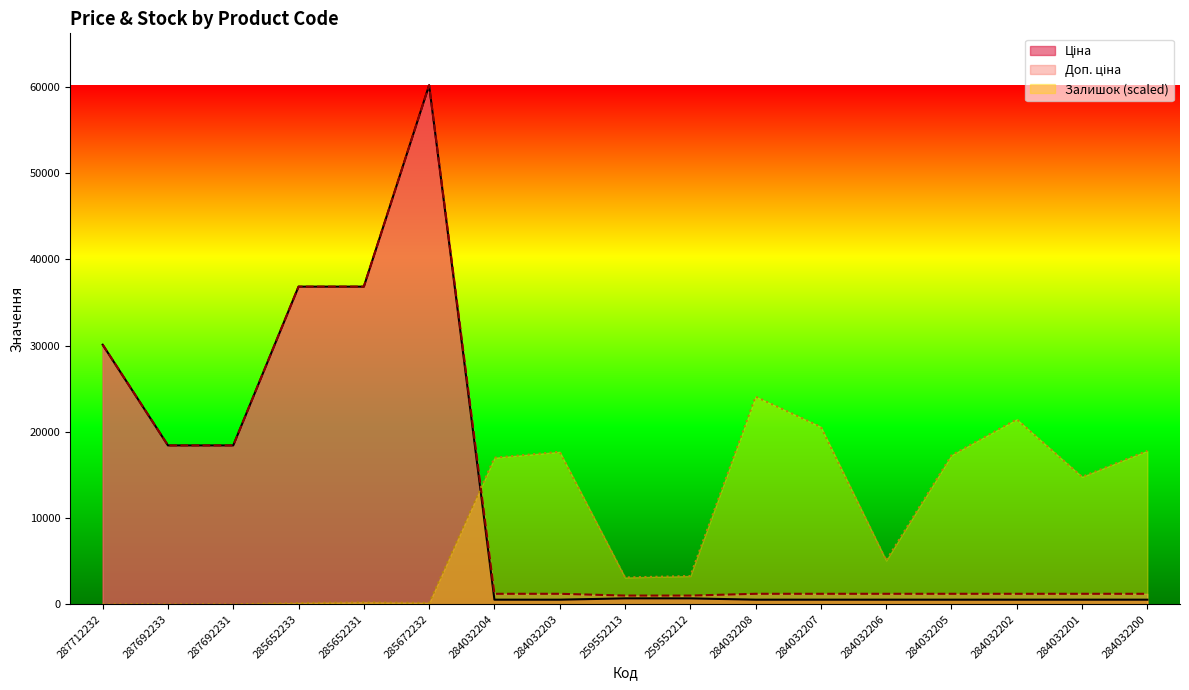

What is the label of the 5th point from the right?

284032206